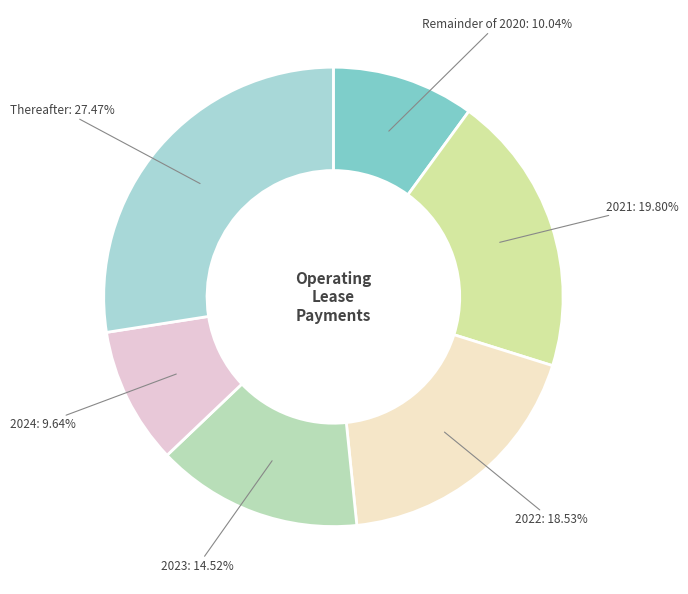

Count the number of slices in the pie.

6